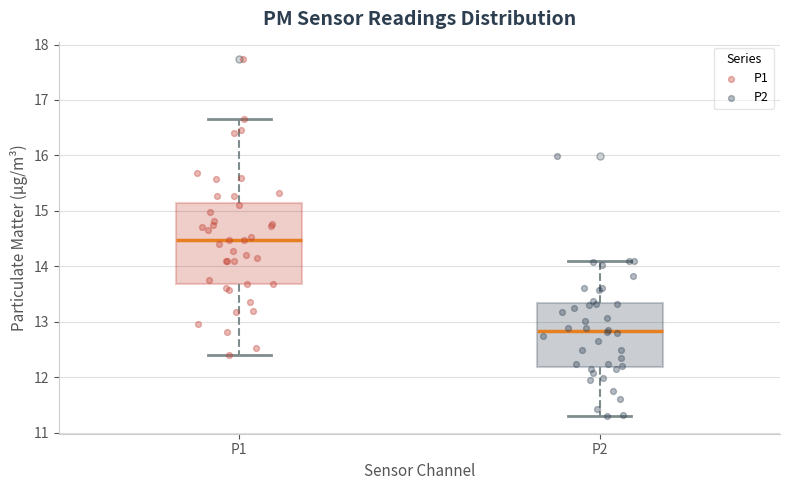

Where does the median line of the box for P2 sit on the y-axis? The values are not printed on the chart, so give them approximately, as read against the axis.

12.8